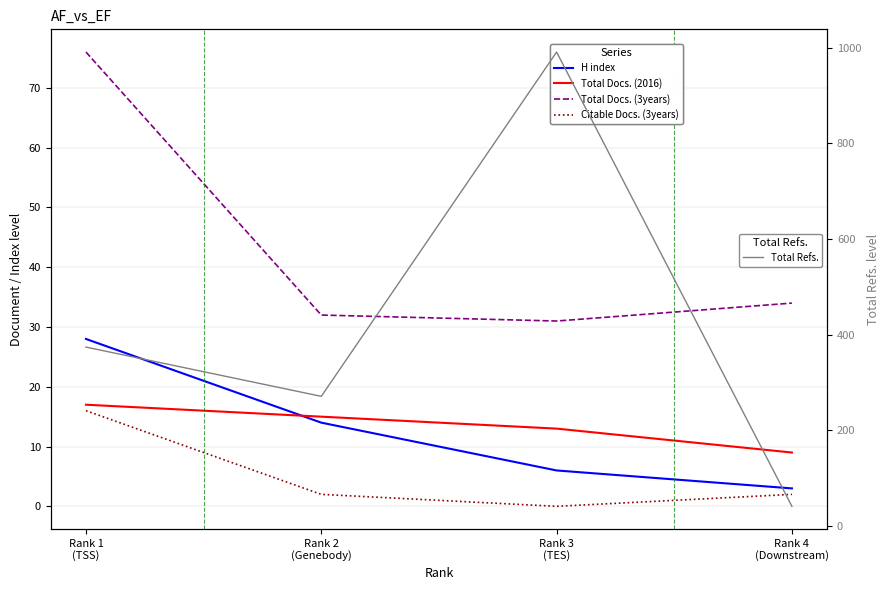

How many times do H index and Total Docs. (2016) cross each other?

1